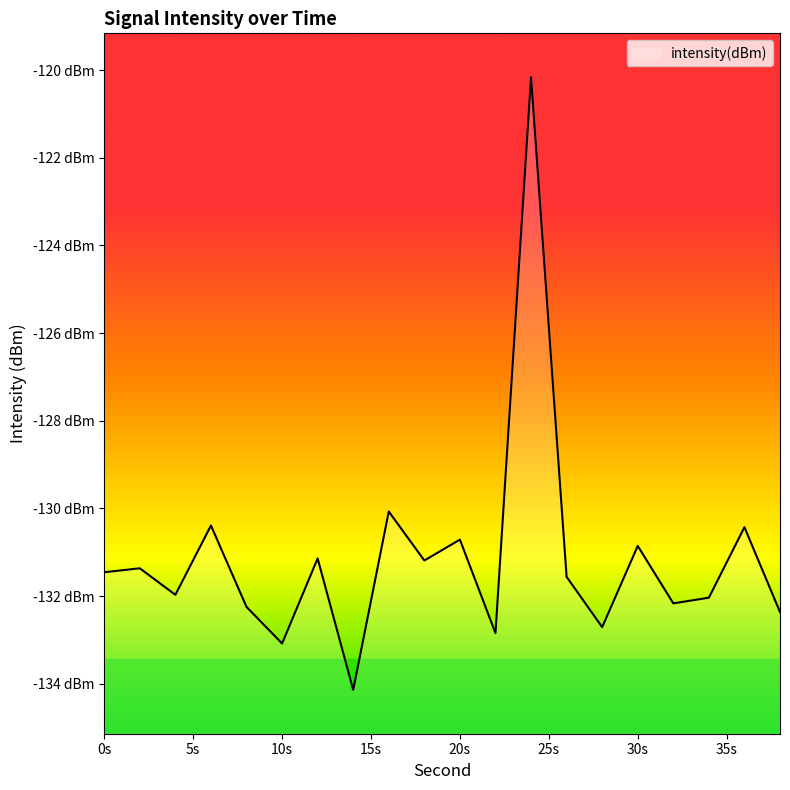

What is the maximum value shown in the chart?

-120.2